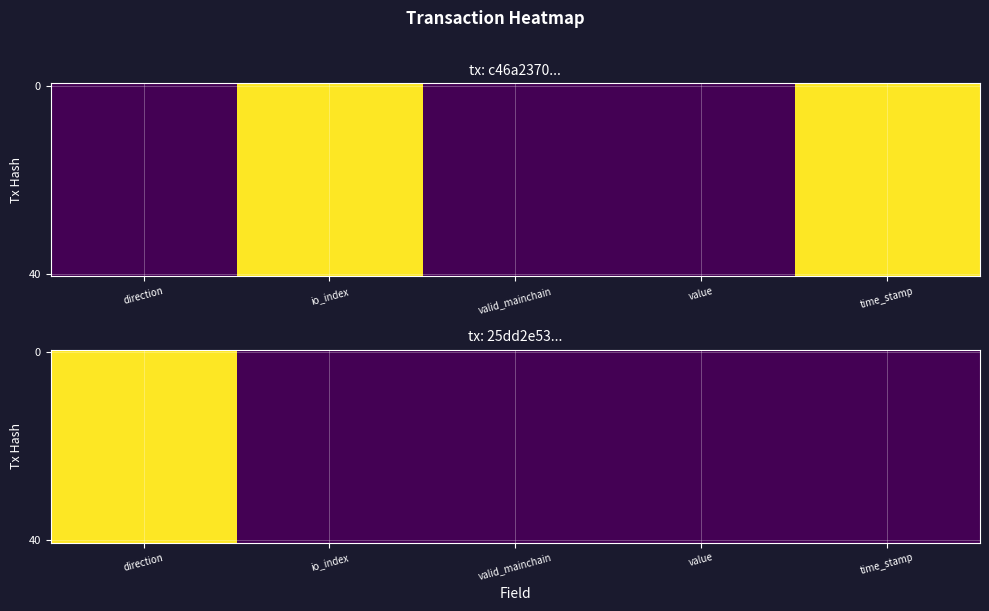

Which has a higher value, io_index or time_stamp?

io_index